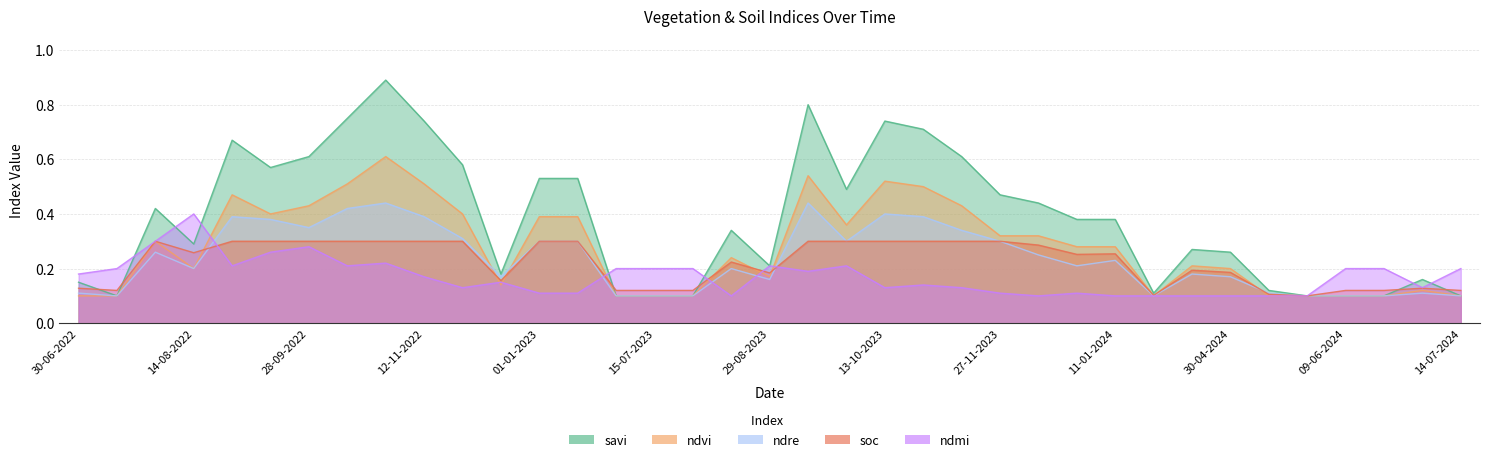

Does the chart display data point markers on the line(s)?

No